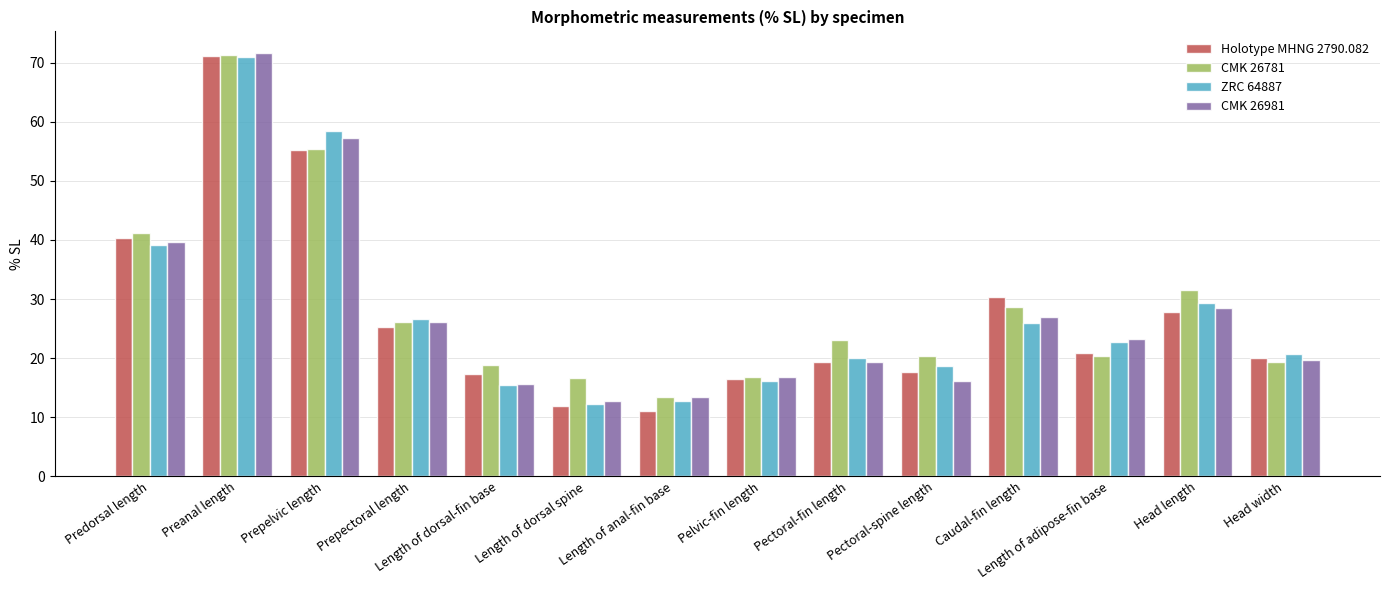

At which category is the sum across all series the highest?

Preanal length